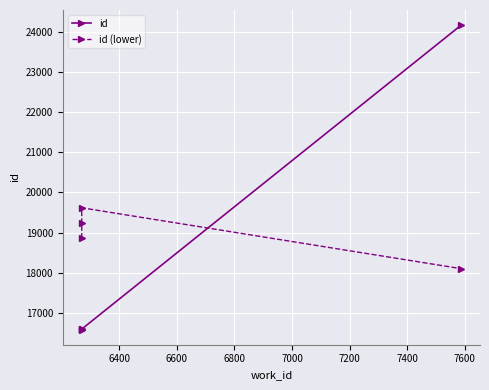

Reading right to left, transcribe all the data shown in this chart.

id: 24165.0	16596.0	16592.0	16586.0
id (lower): 18101.8	19617.6	19238.7	18859.7